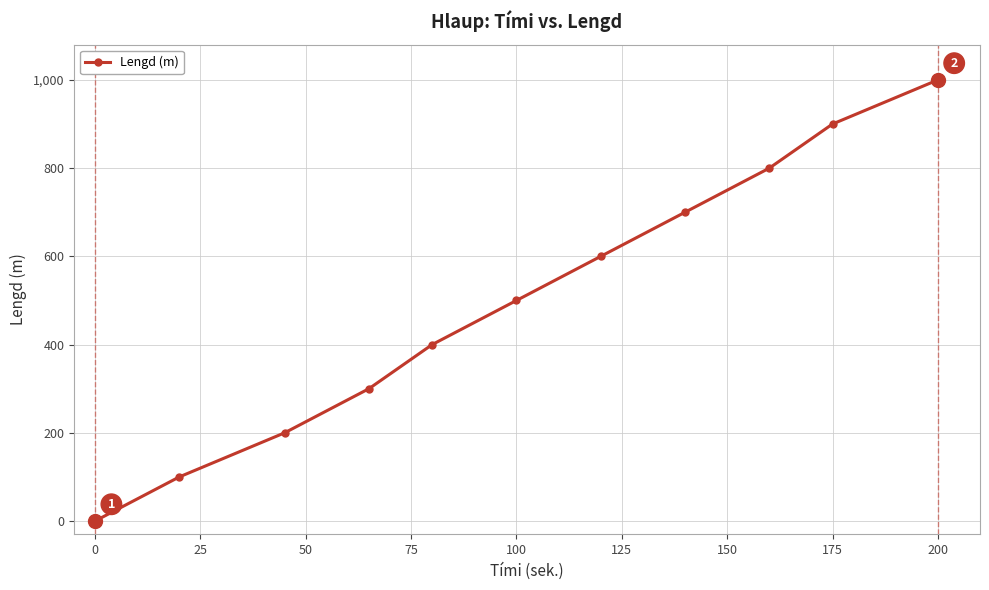

What is the sum of all values?

5500